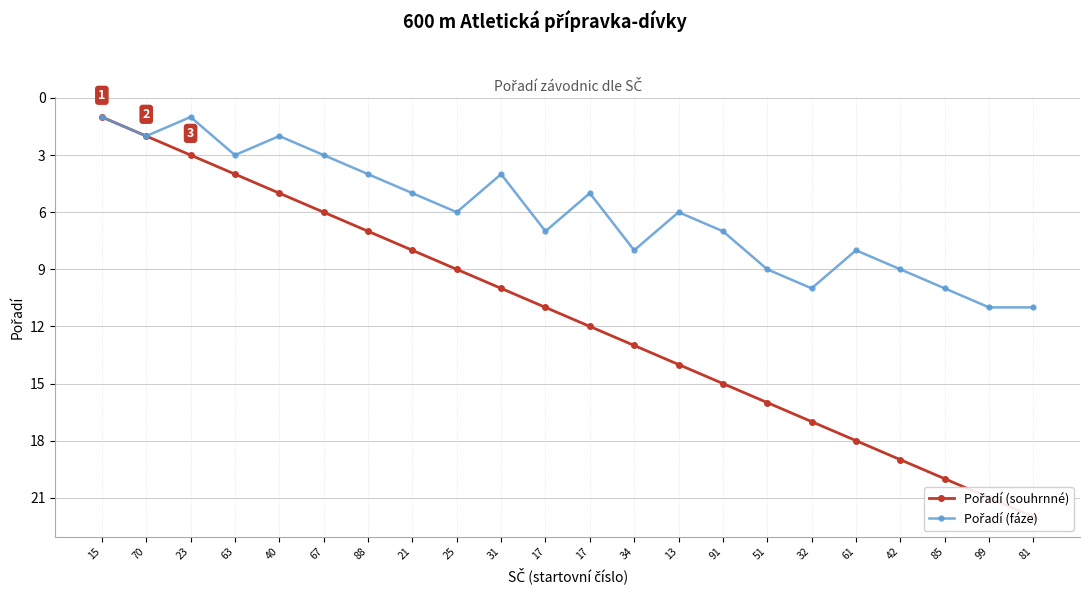

How many lines are shown in the chart?

2